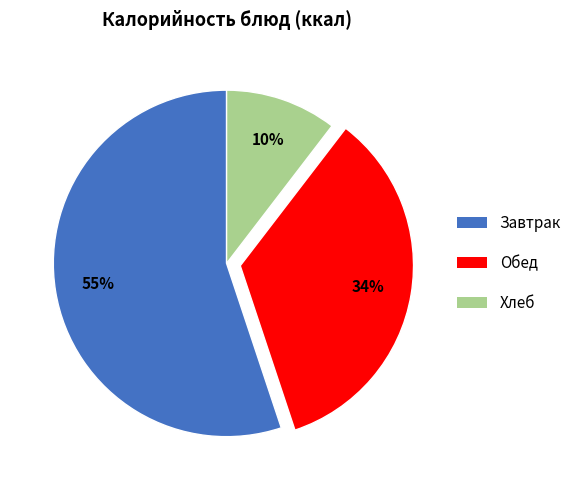

To the nearest percent, what percentage of the pie is Обед?

34%